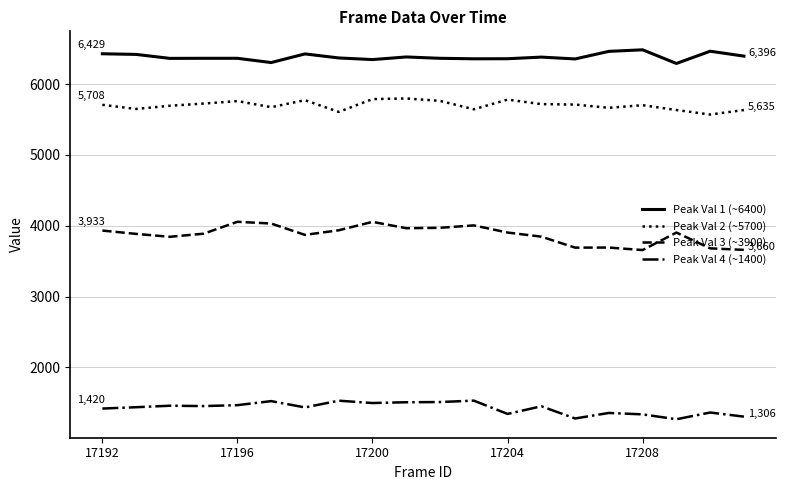

How many distinct data groups are displayed?

4